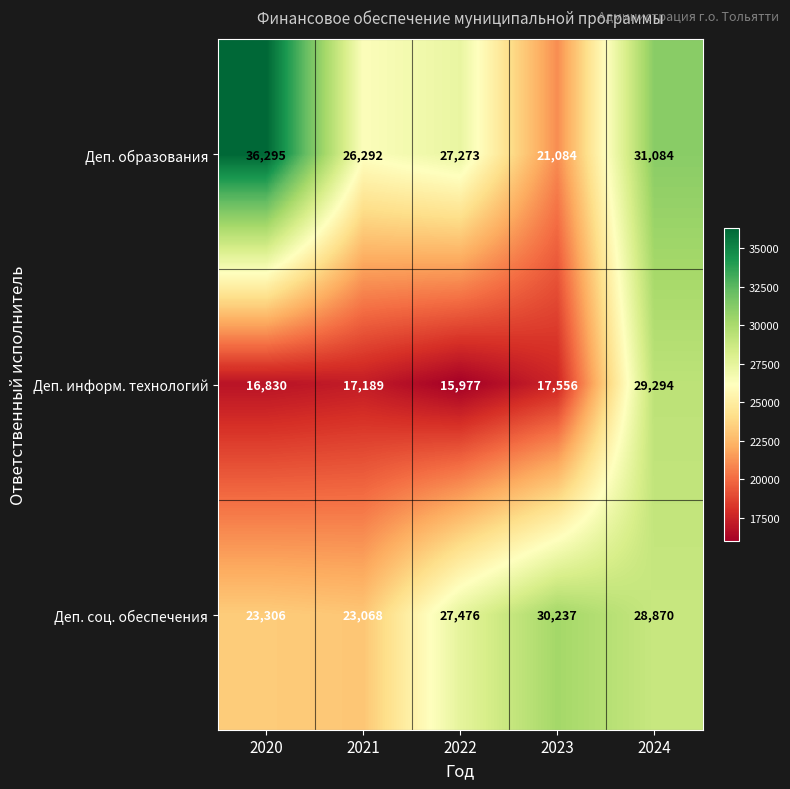

Which series changed the most between 2022 and 2023?

Деп. образования